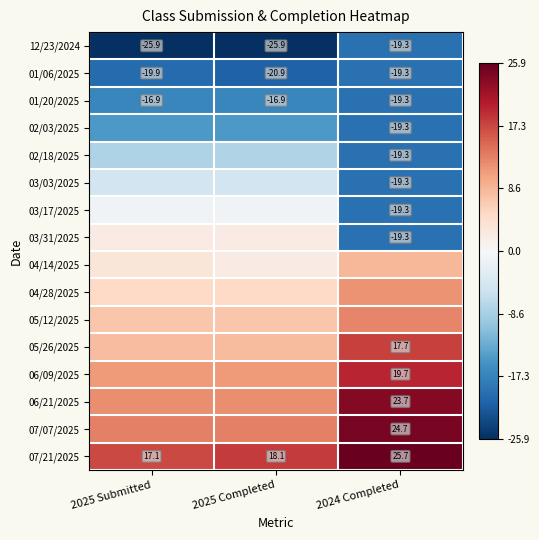

What is the total value across all series at 2025 Completed?

-13.0